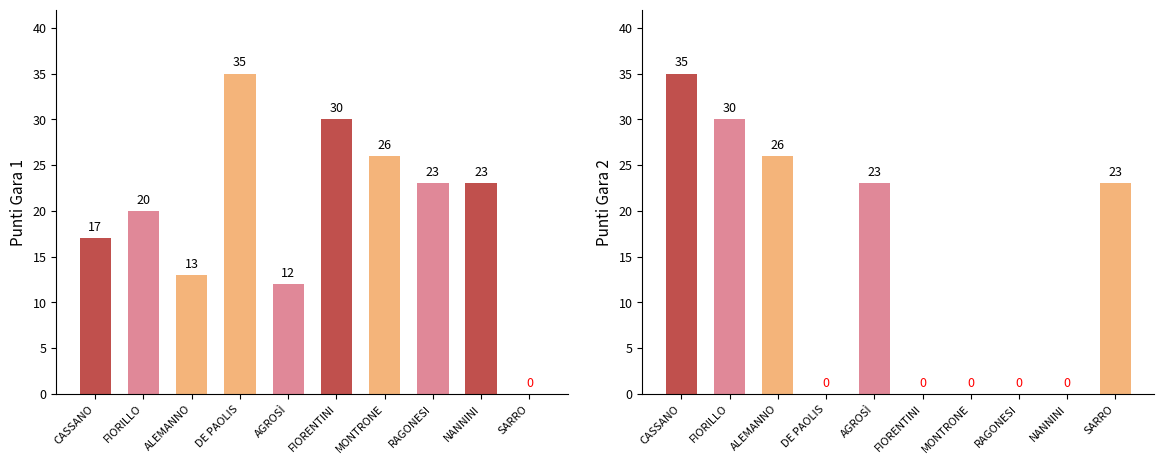

What is the difference between the maximum and second lowest values in the Punti Gara 2 series?

35